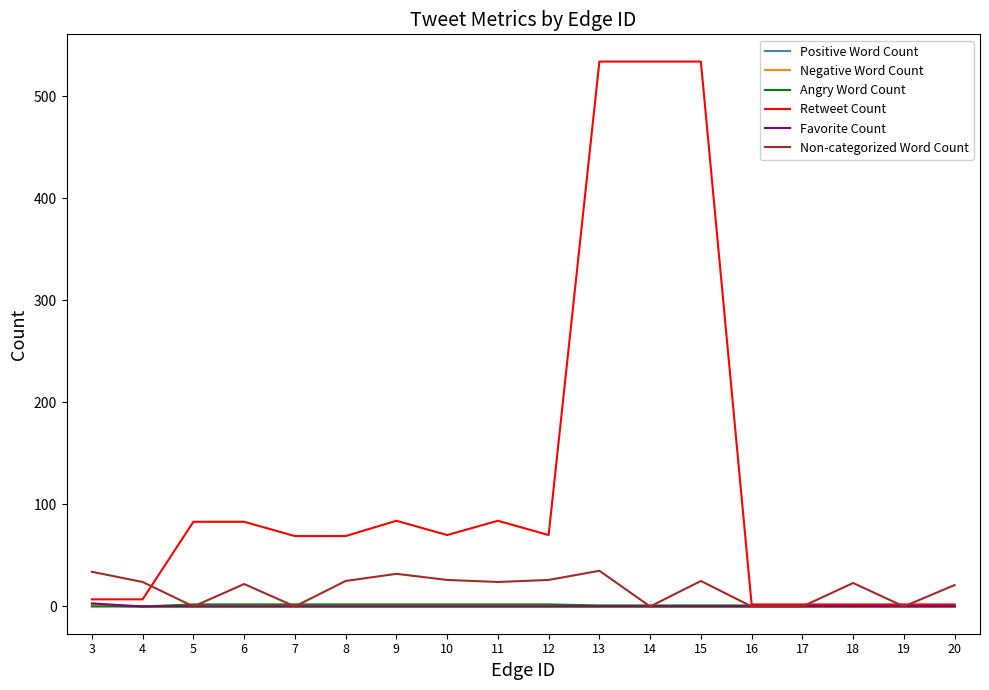

Is this an area chart (filled region under the line)?

No